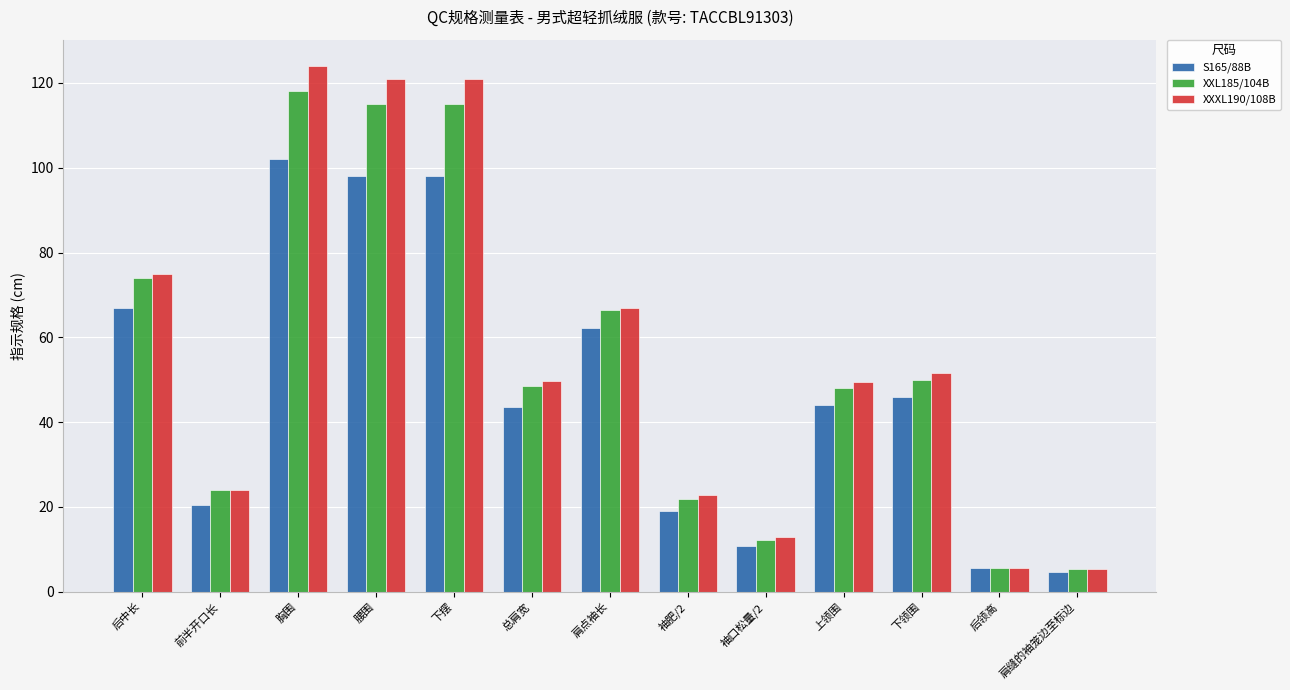

True or false: S165/88B has a value of 32.3 at 前半开口长.

False